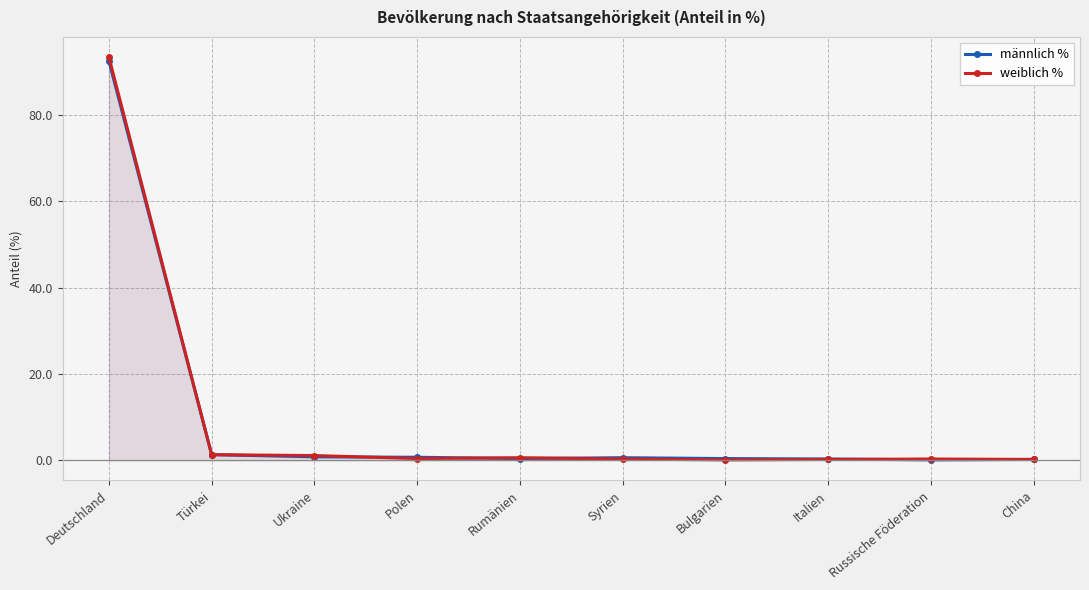

How many distinct data groups are displayed?

2